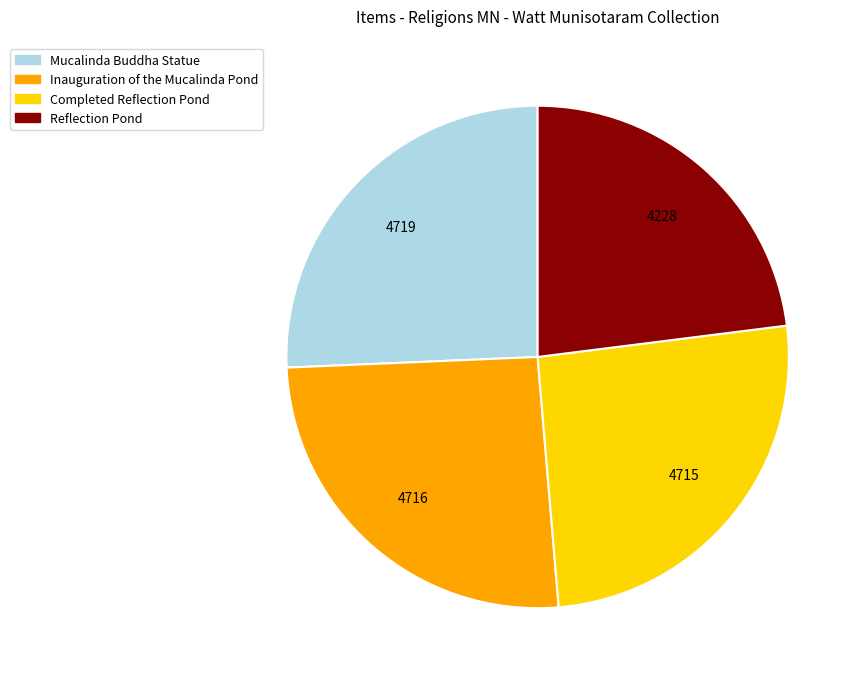

Is the sum of Completed Reflection Pond and Inauguration of the Mucalinda Pond greater than half?

Yes